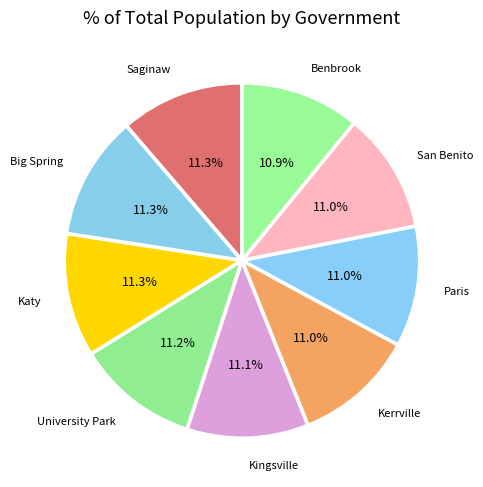

Is there any slice that represents more than half of the pie?

No